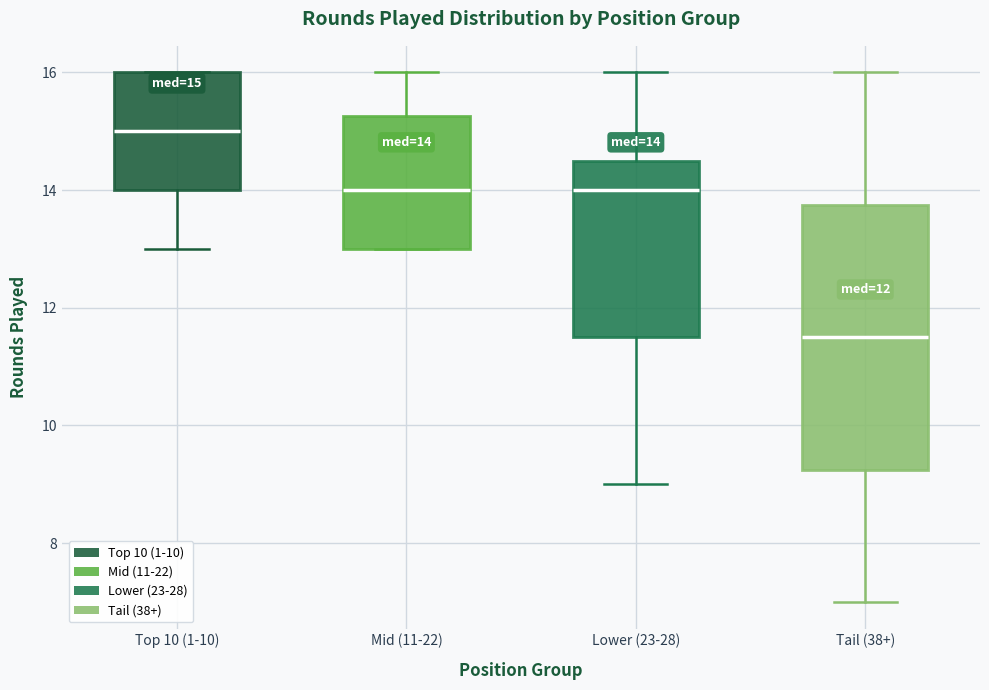

Which box is the tallest, from its lower edge to its upper edge?

Tail (38+)